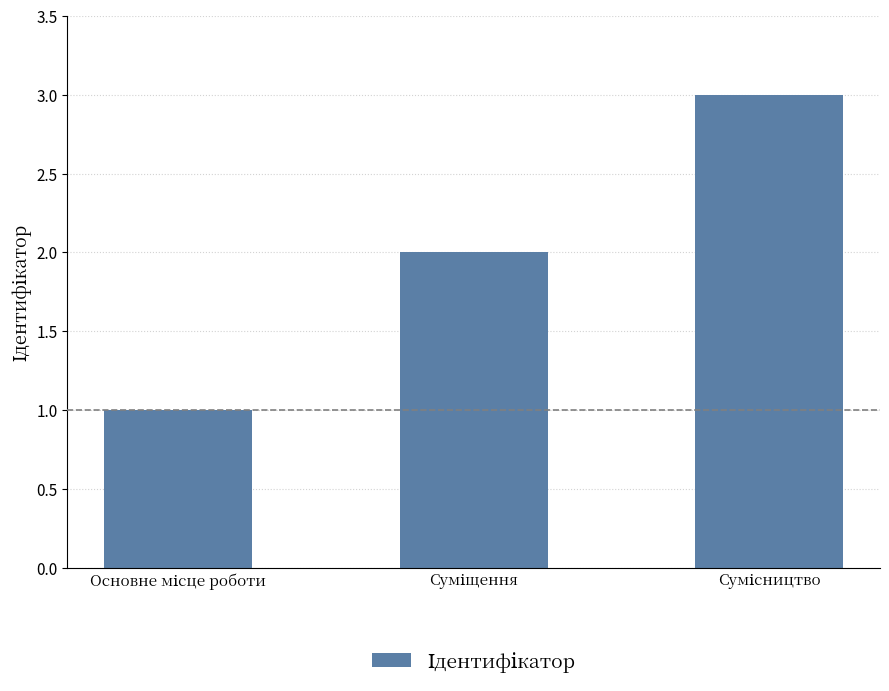

What is the maximum value shown in the chart?

3